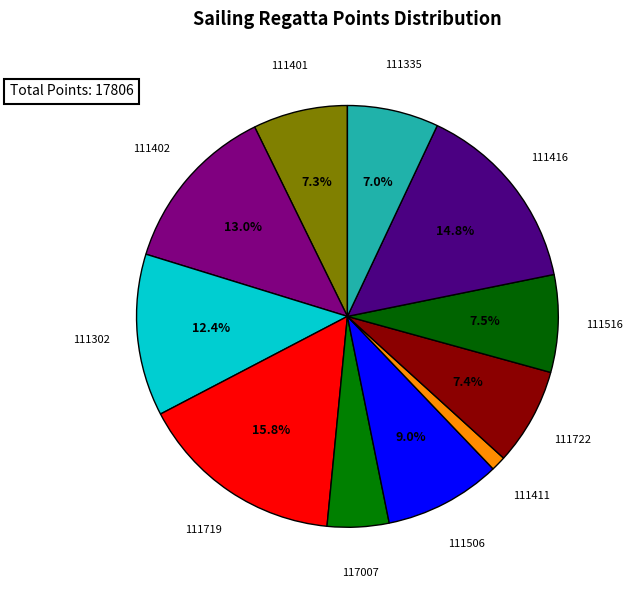

True or false: 117007 accounts for 15% of the total.

False